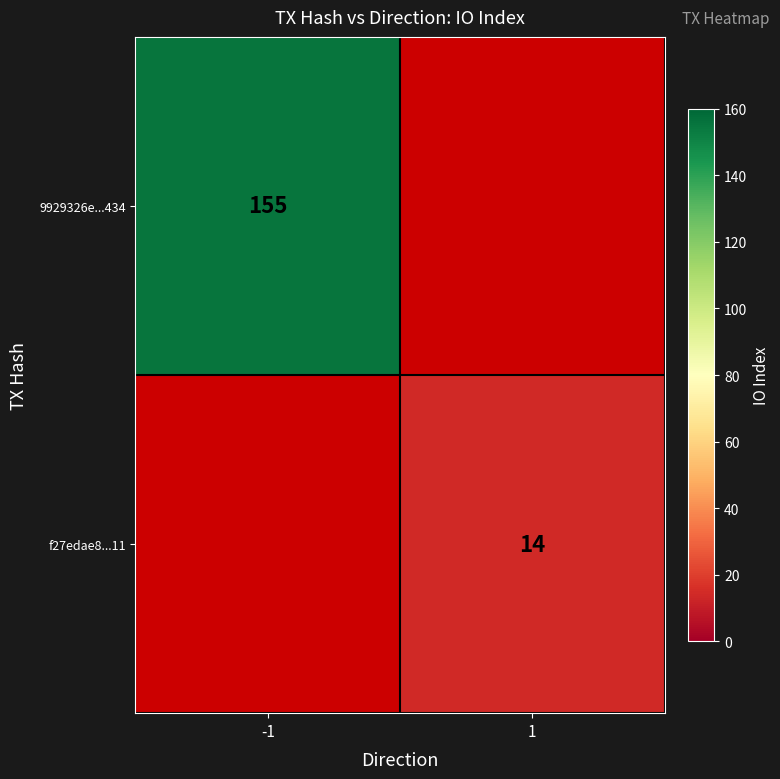

Which label corresponds to the largest value in the chart?

-1